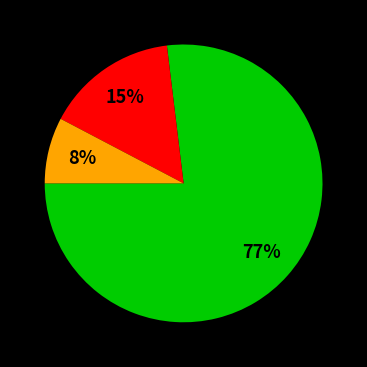

Does any single category account for the majority?

Yes